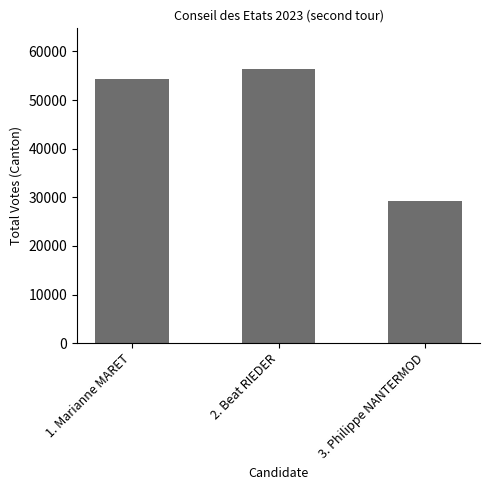

The chart shows a value of 74101 at 2. Beat RIEDER. True or false?

False